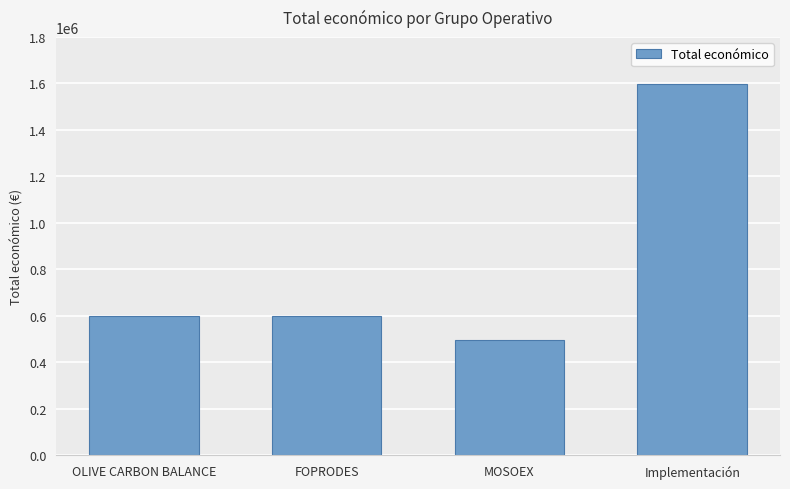

Between MOSOEX and FOPRODES, which is larger?

FOPRODES